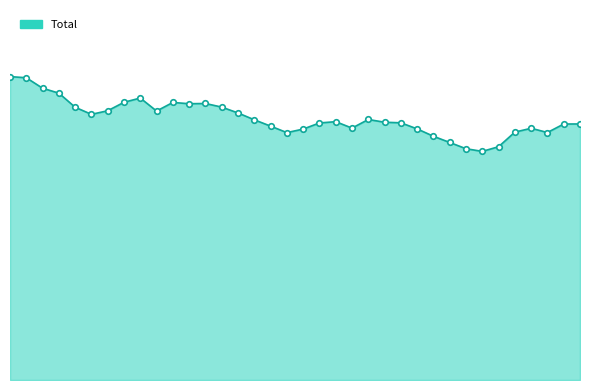

True or false: the data shows 45113 at 25.

False